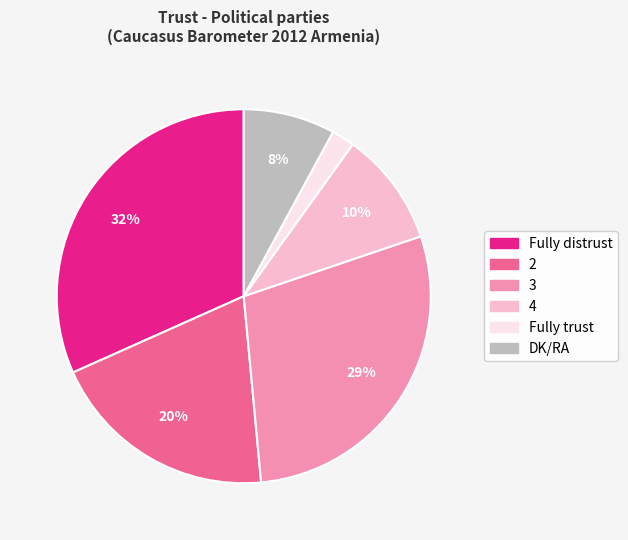

To the nearest percent, what is the combined percentage of 2 and Fully distrust?

51%